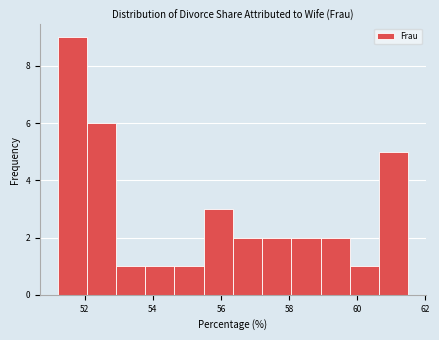

Reading left to right, list every bar in this chart as the range it spans on the x-axis followed by its height. Neither the bar edges nor the heights are printed on the chart, so give them approximately, as read against the axes.

51.2 to 52.0: 9
52.0 to 53.0: 6
53.0 to 53.8: 1
53.8 to 54.6: 1
54.6 to 55.4: 1
55.4 to 56.4: 3
56.4 to 57.2: 2
57.2 to 58.0: 2
58.0 to 59.0: 2
59.0 to 59.8: 2
59.8 to 60.6: 1
60.6 to 61.6: 5